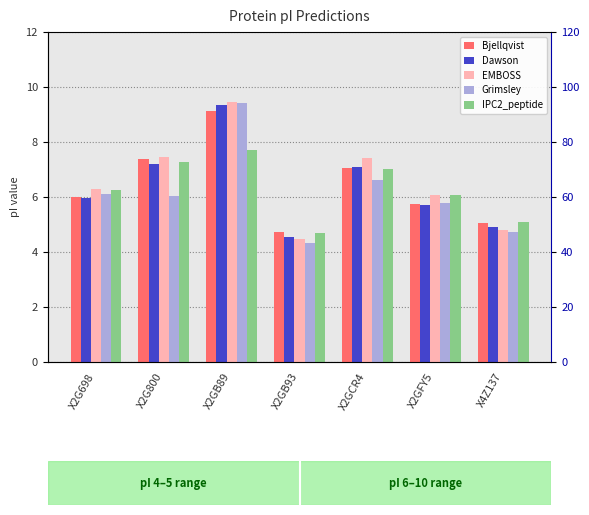

How many groups of bars are there?

7